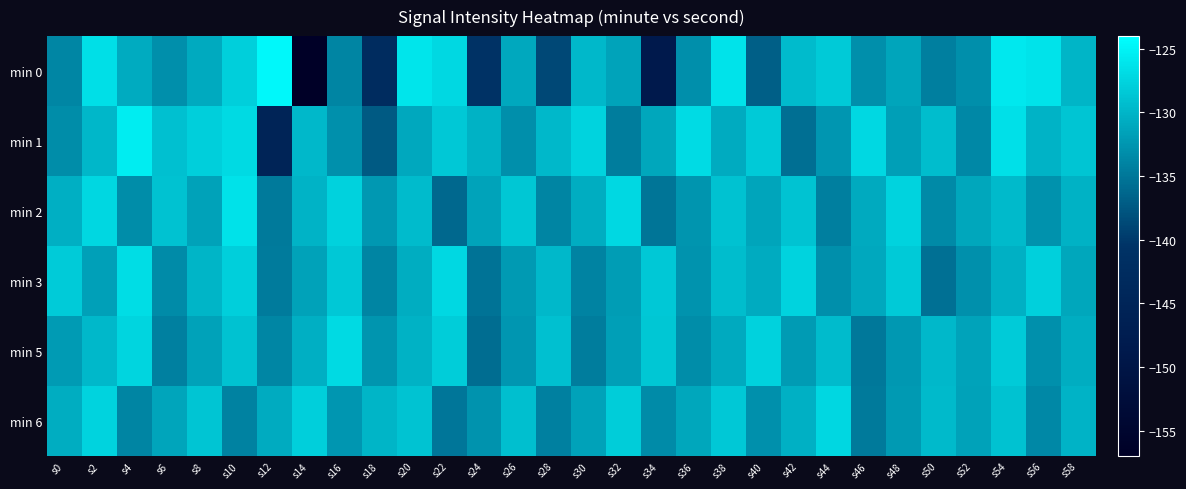

What is the total value across all series at s8?

-780.8